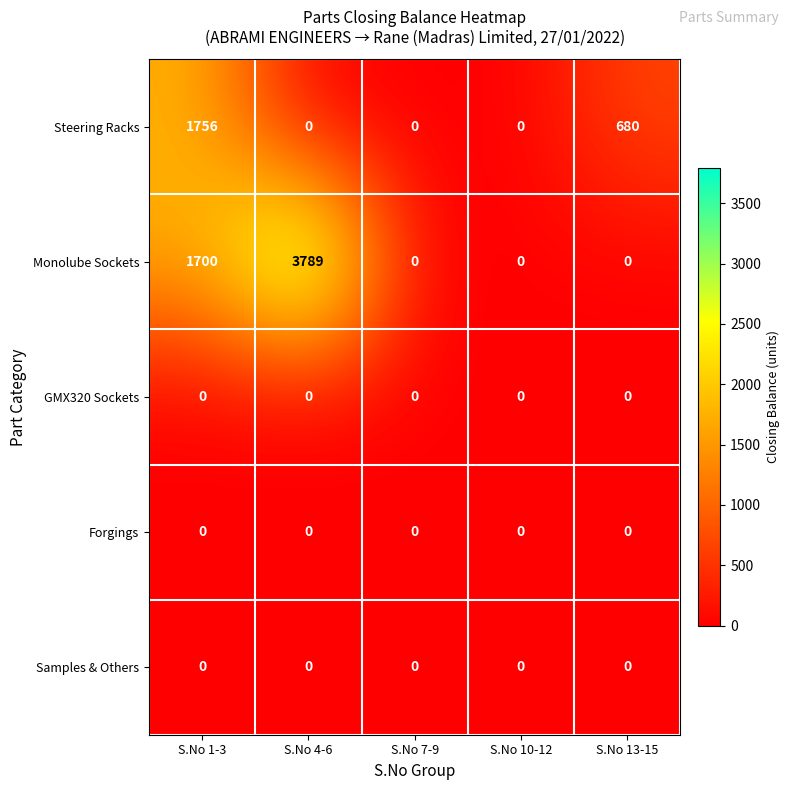

Reading left to right, extract all data points from this chart.

Steering Racks: S.No 1-3=1756	S.No 4-6=0	S.No 7-9=0	S.No 10-12=0	S.No 13-15=680
Monolube Sockets: S.No 1-3=1700	S.No 4-6=3789	S.No 7-9=0	S.No 10-12=0	S.No 13-15=0
GMX320 Sockets: S.No 1-3=0	S.No 4-6=0	S.No 7-9=0	S.No 10-12=0	S.No 13-15=0
Forgings: S.No 1-3=0	S.No 4-6=0	S.No 7-9=0	S.No 10-12=0	S.No 13-15=0
Samples & Others: S.No 1-3=0	S.No 4-6=0	S.No 7-9=0	S.No 10-12=0	S.No 13-15=0